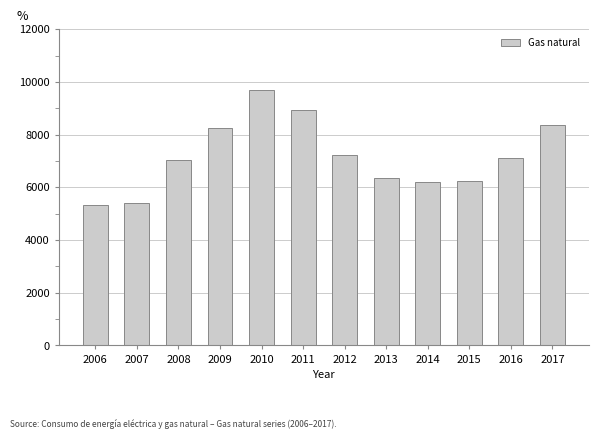

What is the value of the 11th bar from the left?

7112